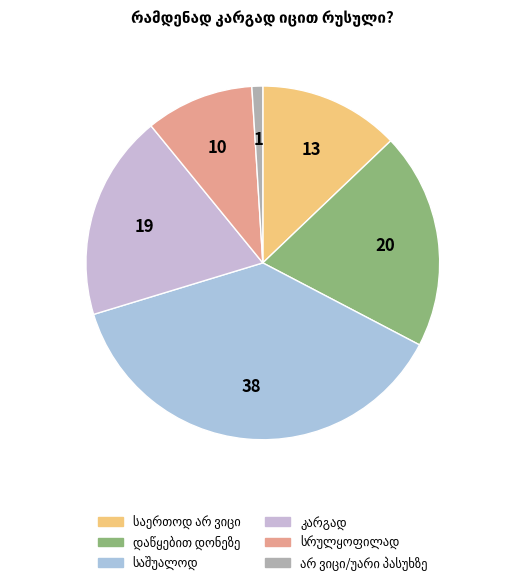

Count the number of slices in the pie.

6